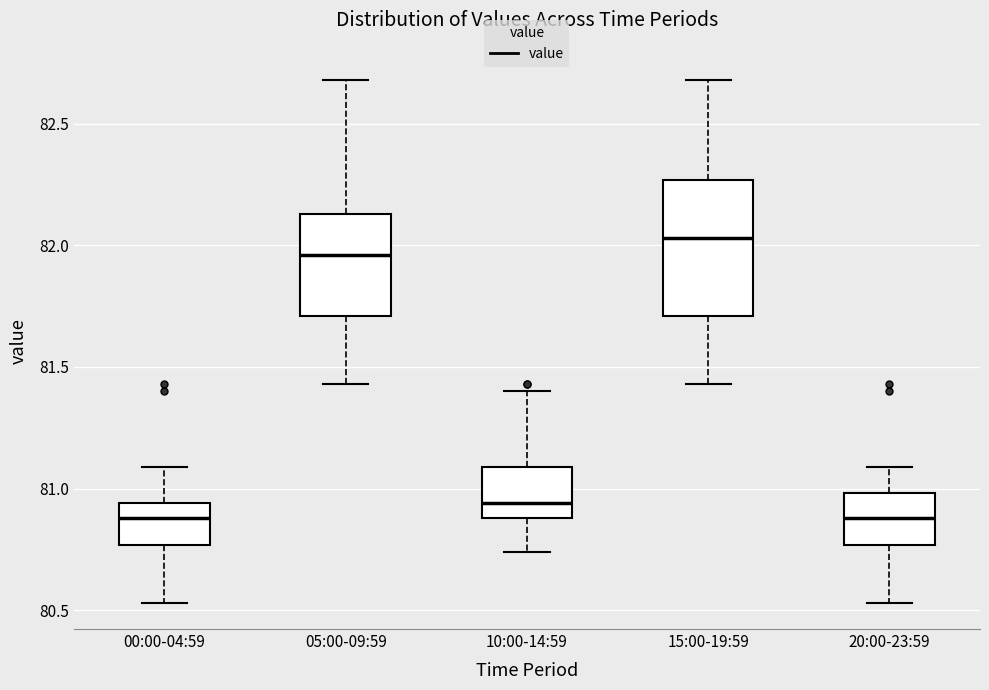

Reading left to right, transcribe this box plot: for each box, give where its median line is, the range the box spans, and where its two whiskers end, as read against the y-axis. The values are not printed on the chart, so give them approximately, as read against the axis.

00:00-04:59: median 80.90, box 80.75 to 80.95, whiskers 80.55 to 81.10
05:00-09:59: median 81.95, box 81.70 to 82.15, whiskers 81.45 to 82.70
10:00-14:59: median 80.95, box 80.90 to 81.10, whiskers 80.75 to 81.40
15:00-19:59: median 82.05, box 81.70 to 82.25, whiskers 81.45 to 82.70
20:00-23:59: median 80.90, box 80.75 to 81.00, whiskers 80.55 to 81.10